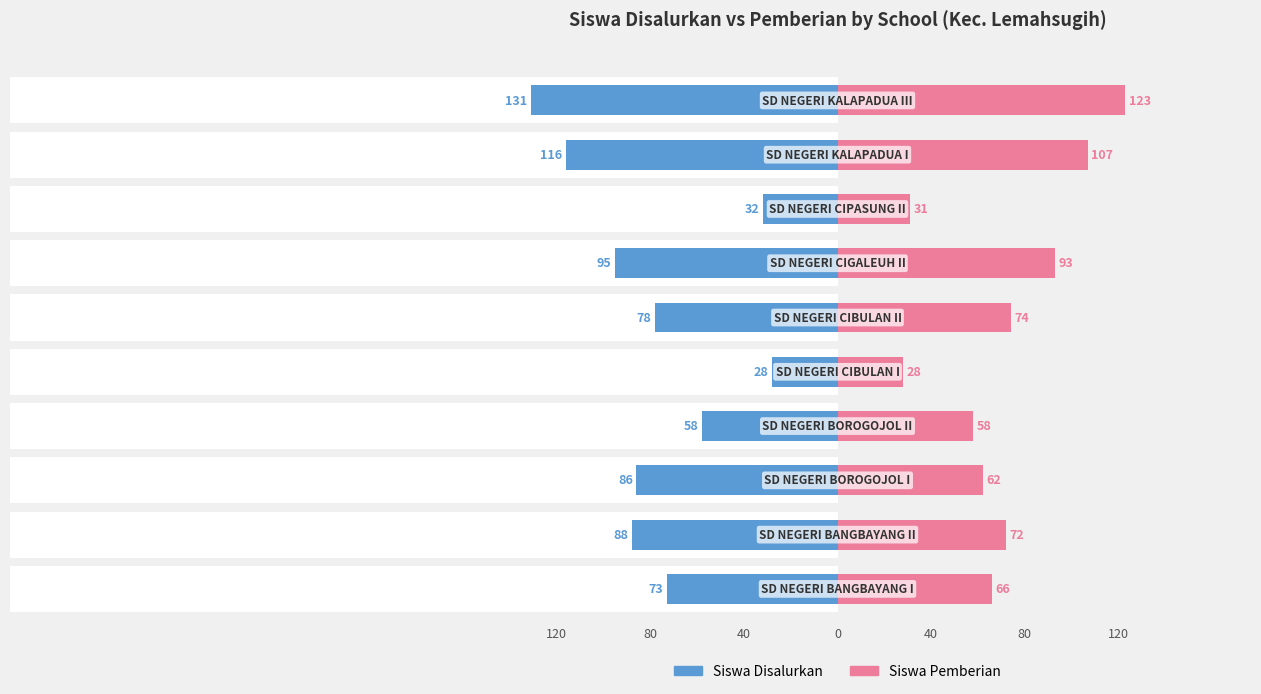

True or false: Siswa Disalurkan has a value of -98 at −200.

False